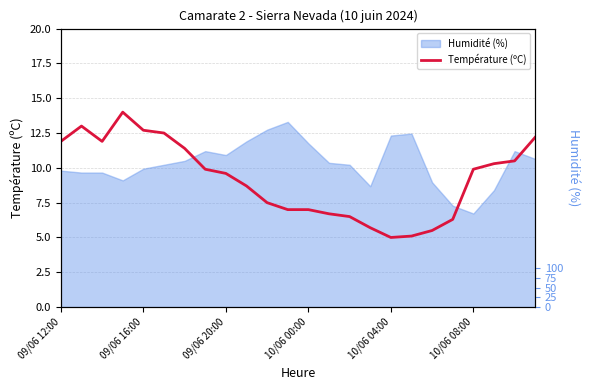

What is the sum of all values?

220.8